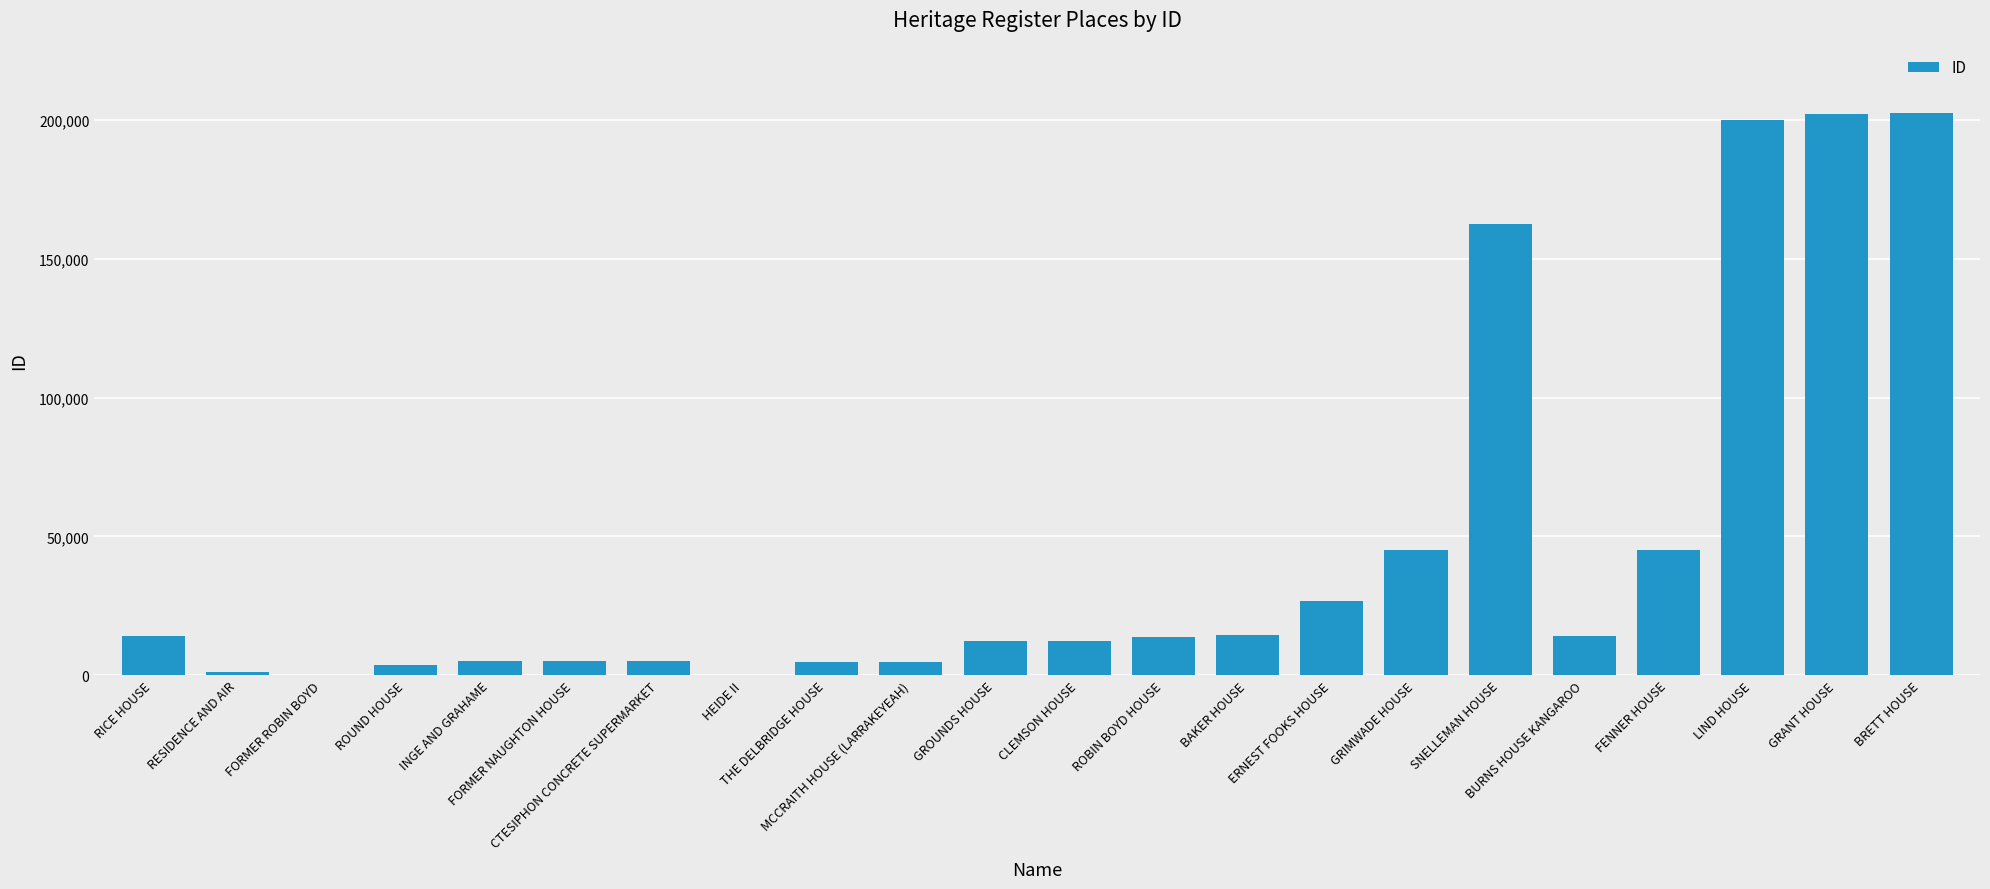

Are the bars horizontal?

No